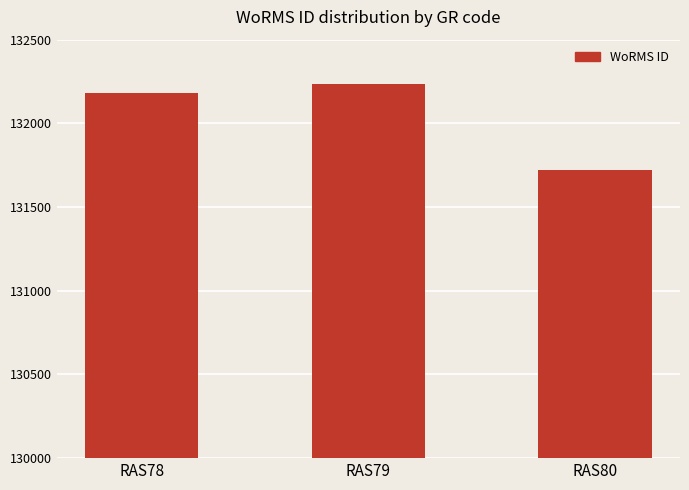

How many series are shown in this chart?

1